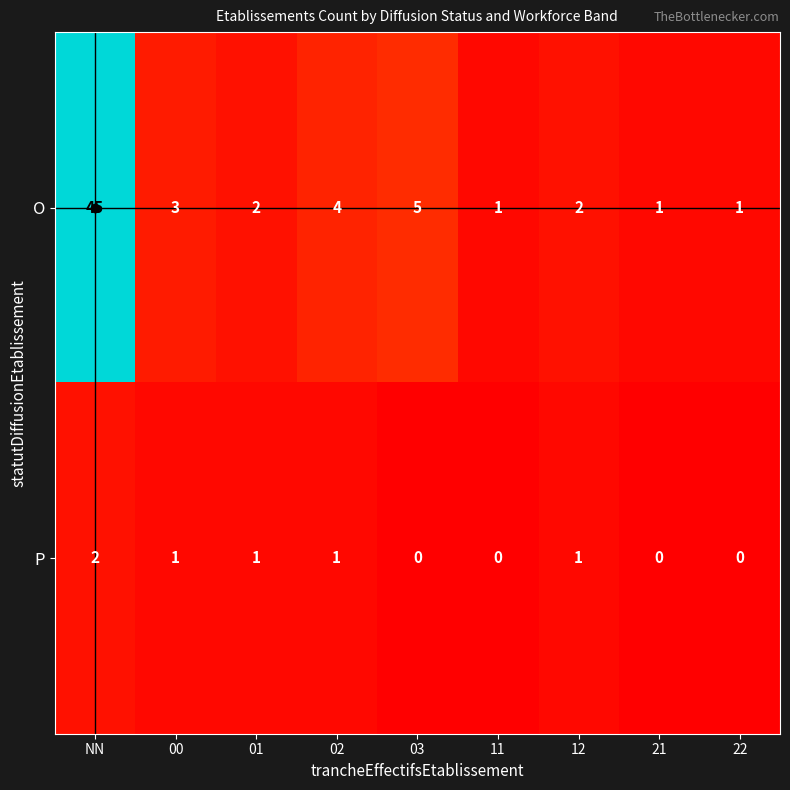

What is the total value across all series at 12?

3